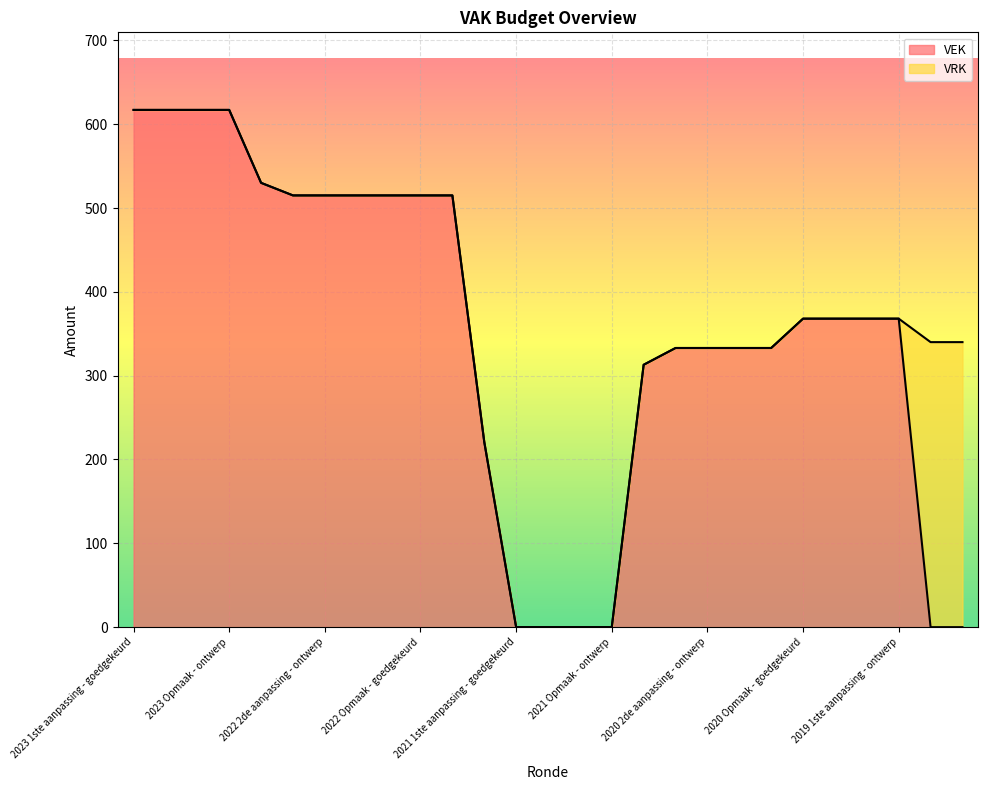

What is the change in value from 2023 1ste aanpassing - ontwerp to 2019 1ste aanpassing - ontwerp?

-249